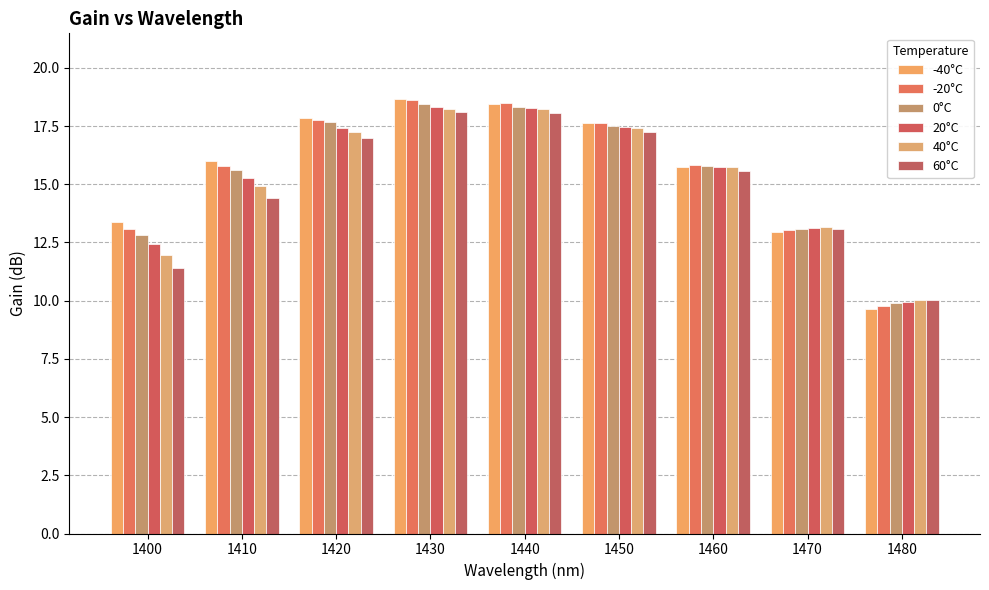

Rank the categories by 20°C value from highest to lowest.

1430, 1440, 1450, 1420, 1460, 1410, 1470, 1400, 1480